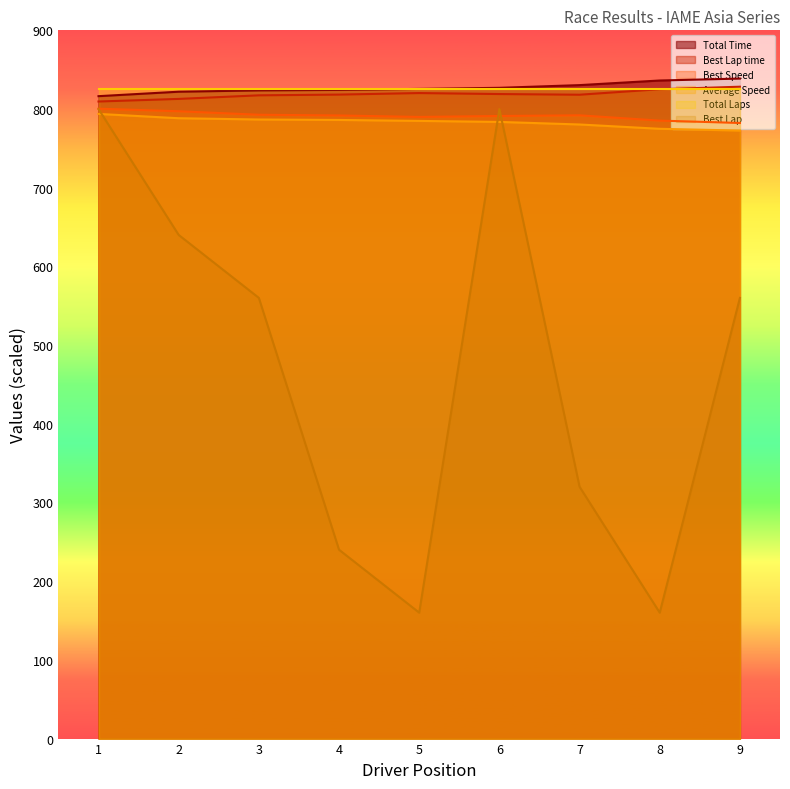

Which series has the widest spread of values?

Best Lap